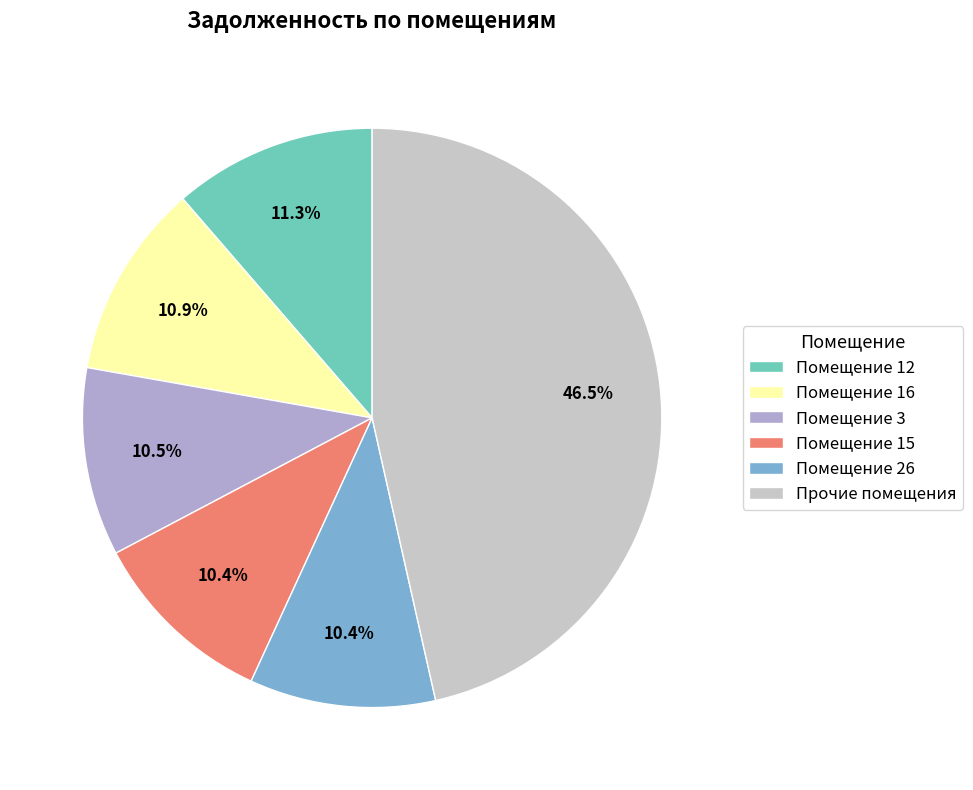

Approximately how many times larger is the value at Помещение 3 compared to Помещение 26?

1.0